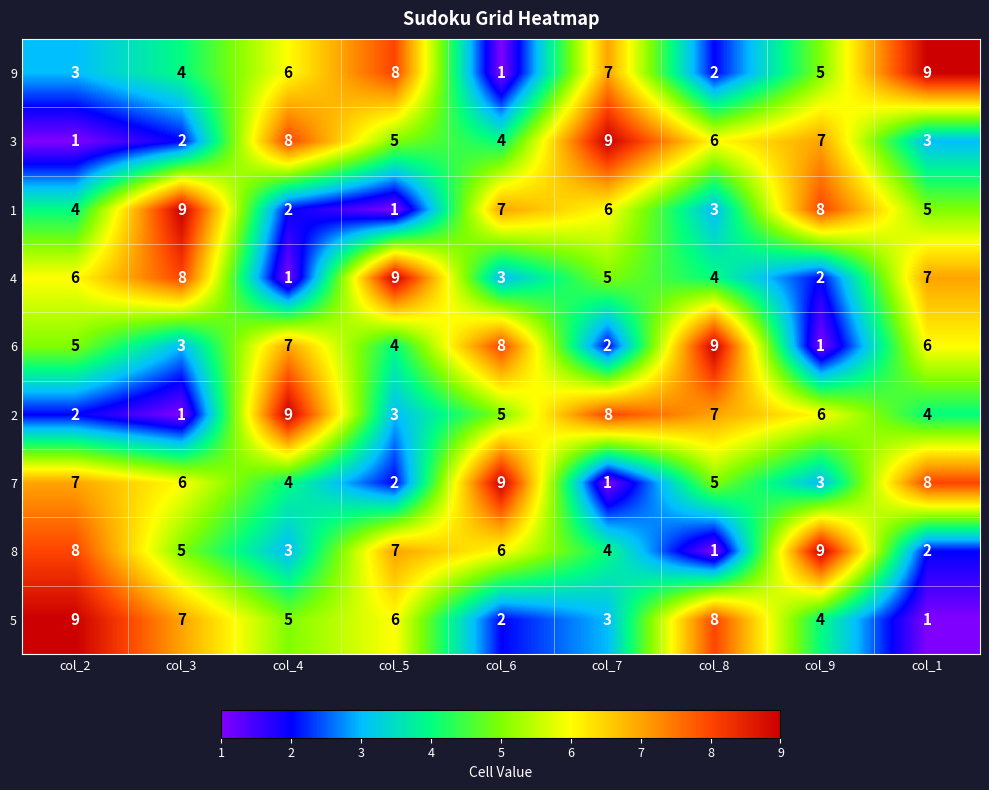

Rank the categories by 6 value from lowest to highest.

col_9, col_7, col_3, col_5, col_2, col_1, col_4, col_6, col_8